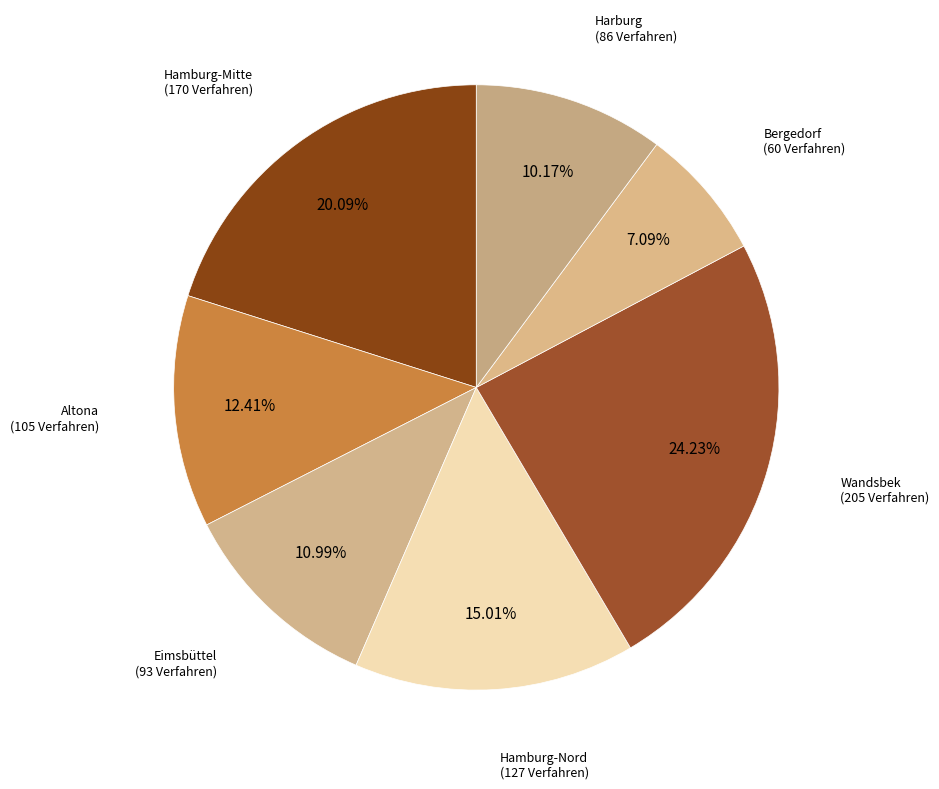

Which has a higher value, Bergedorf or Hamburg-Nord?

Hamburg-Nord